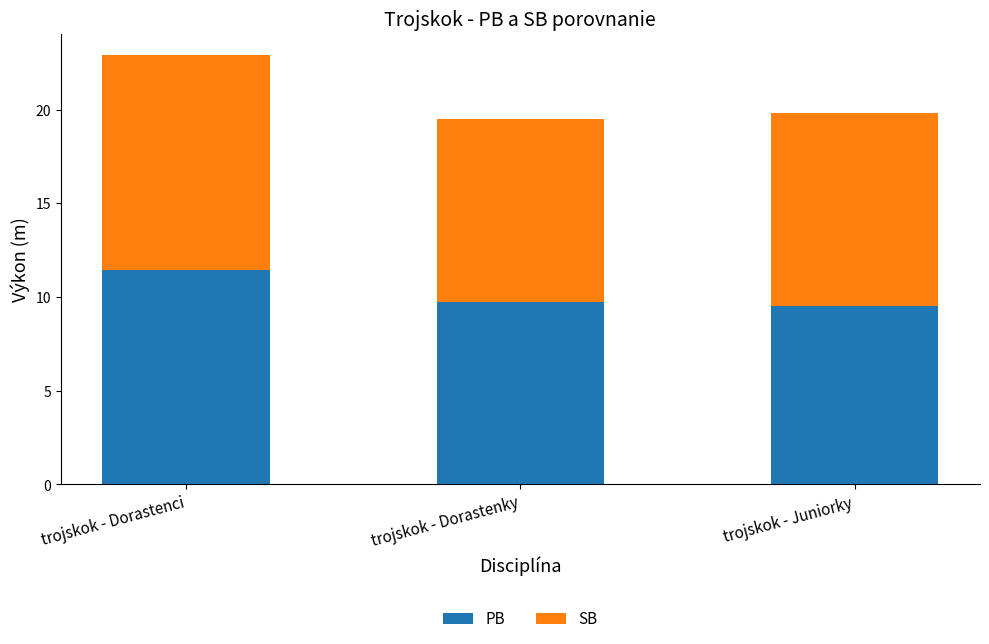

What are all the series names shown in the legend?

PB, SB